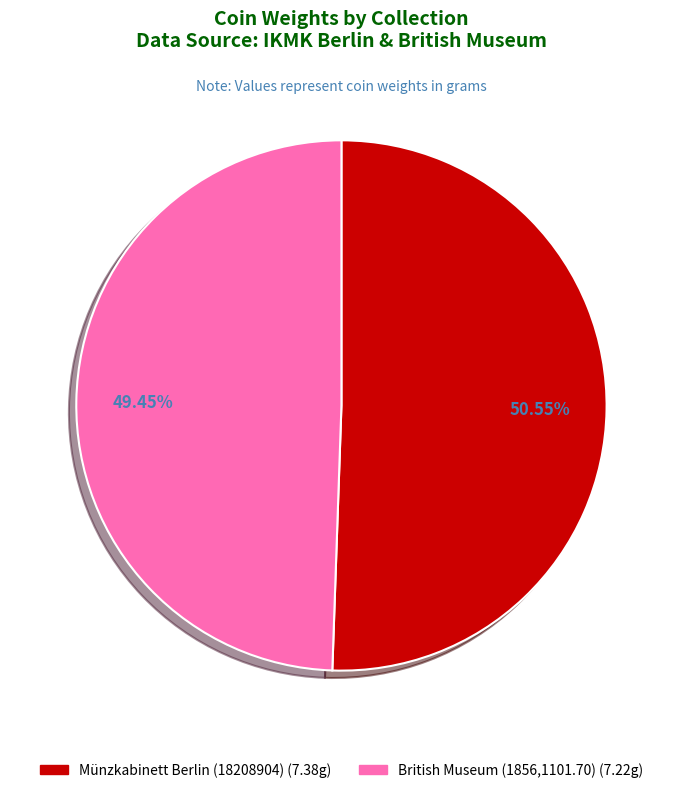

To the nearest percent, what is the combined percentage of British Museum (1856,1101.70) and Münzkabinett Berlin (18208904)?

100%